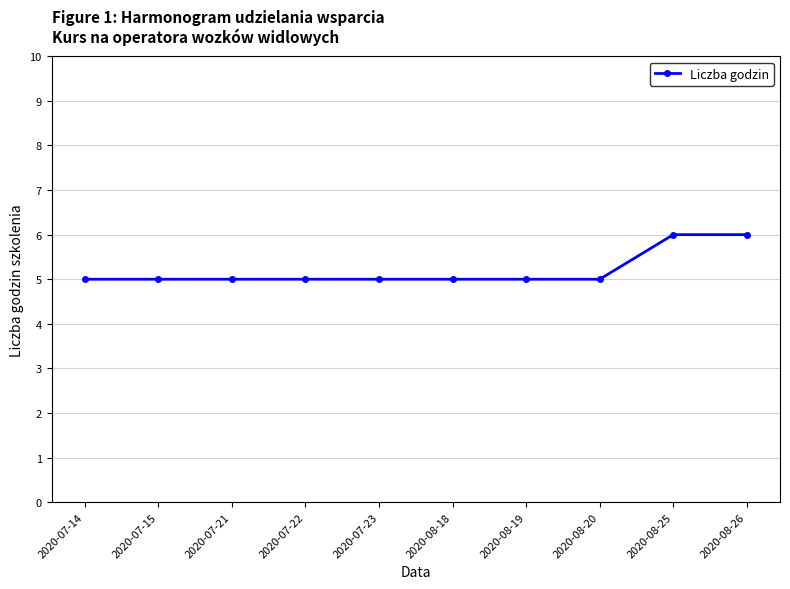

What is the difference between the second highest and second lowest values?

1